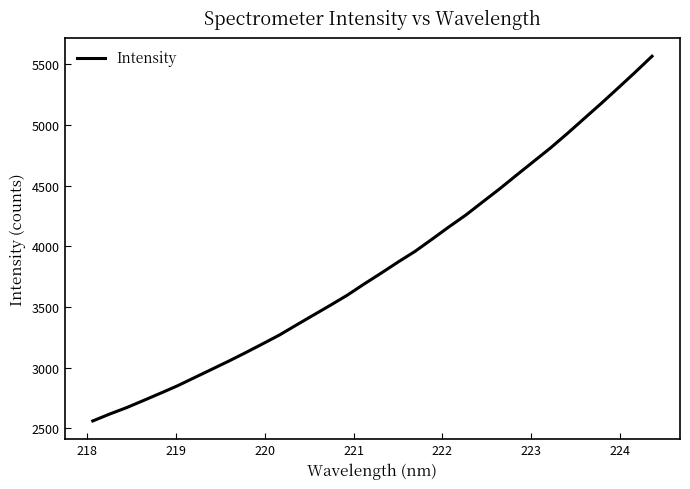

What is the difference between the maximum and minimum values?

3006.5